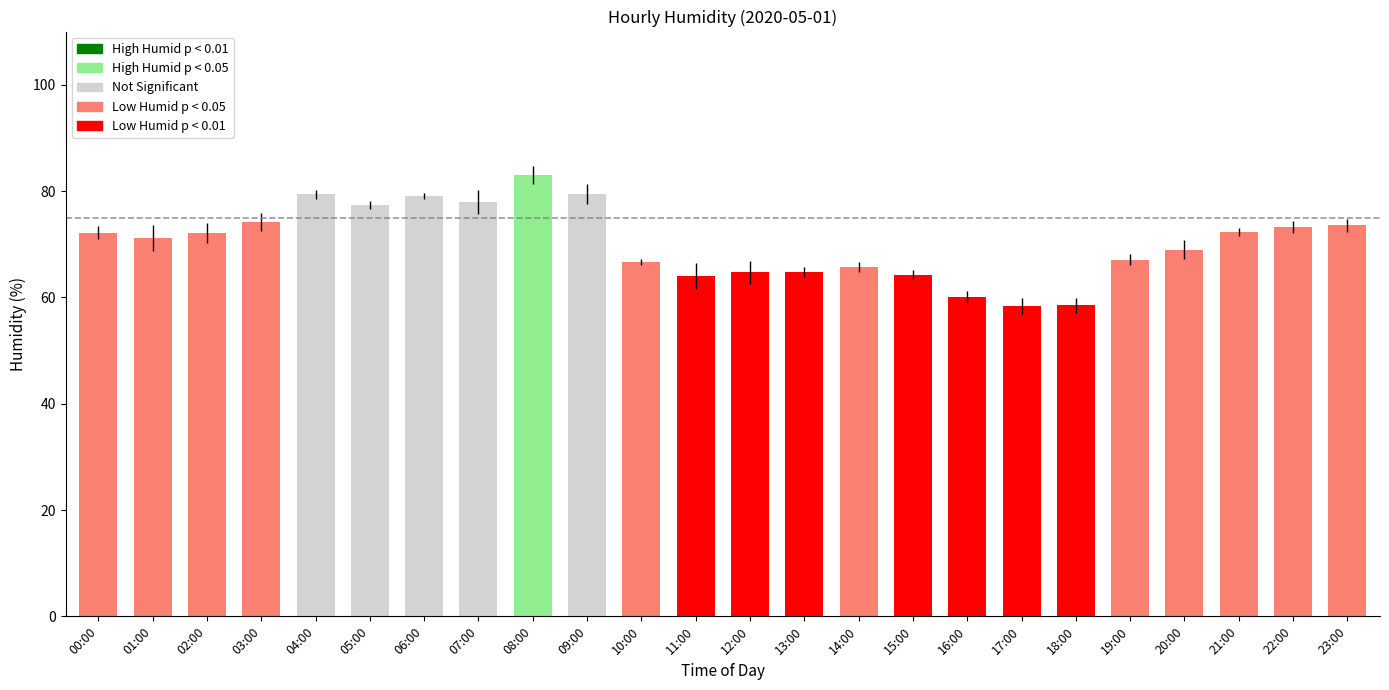

How many data points are less than 72?

12